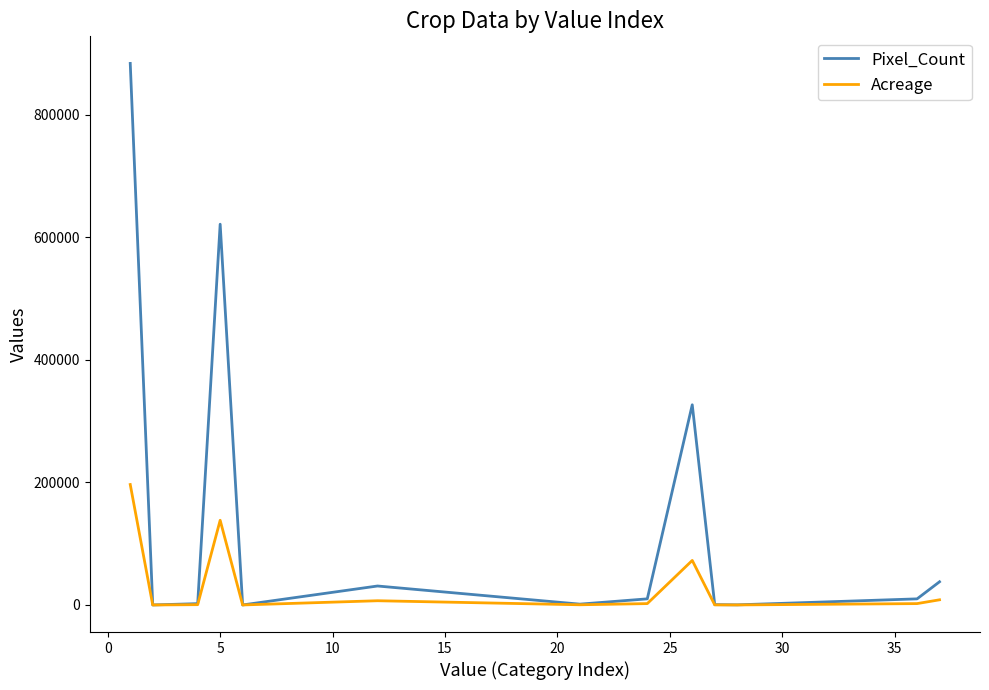

What is the maximum value shown in the chart?

883416.0